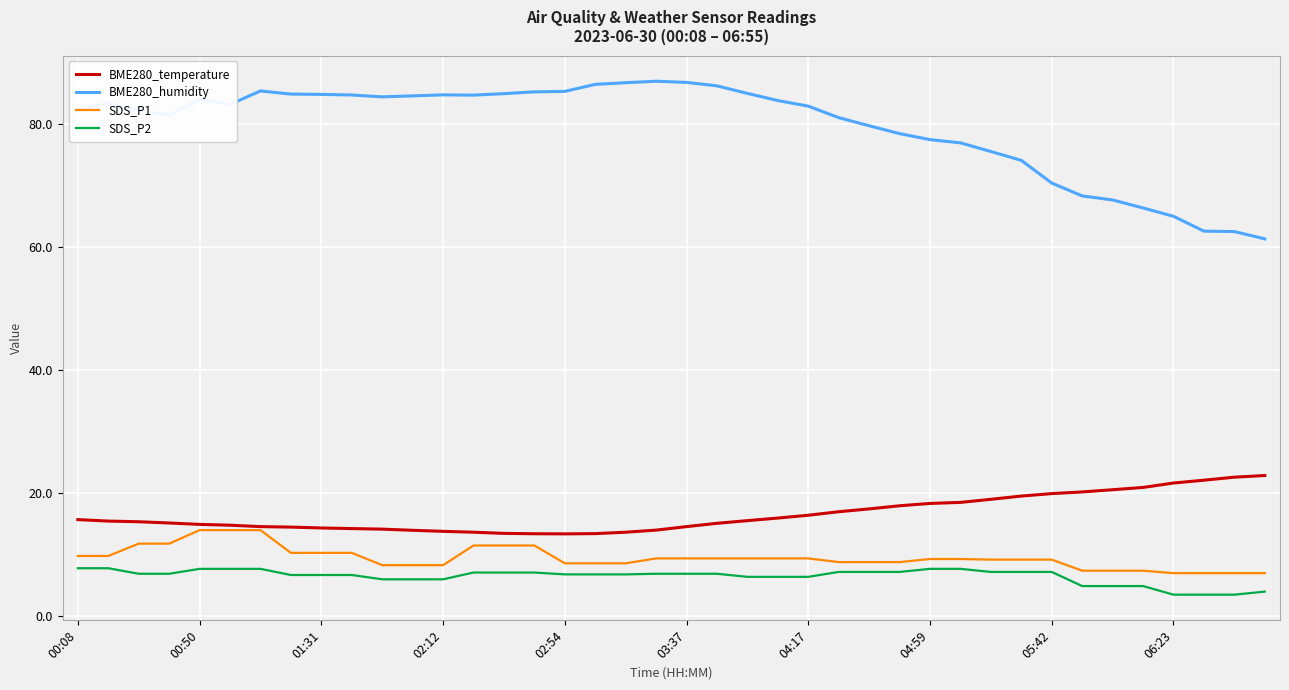

Which series has the largest range (max minus min)?

BME280_humidity